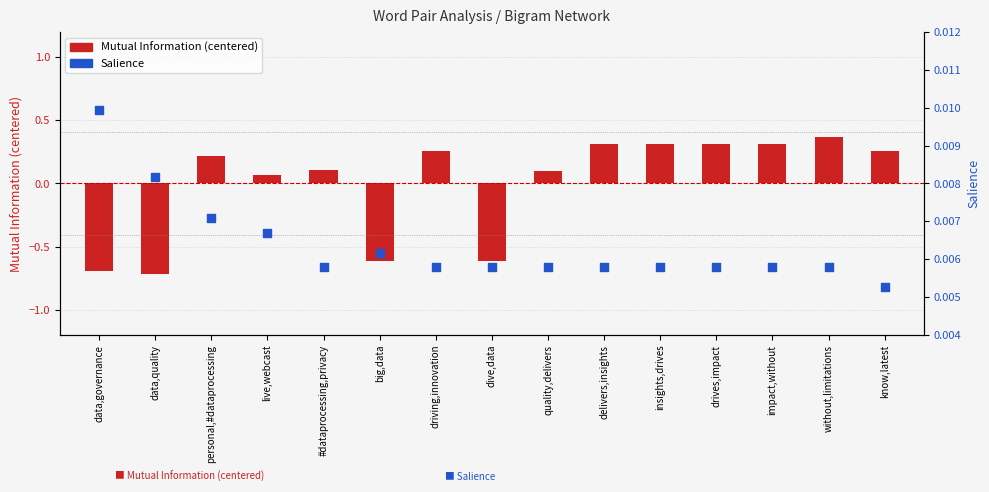

Which series reaches the minimum Y coordinate?

Mutual Information (centered)